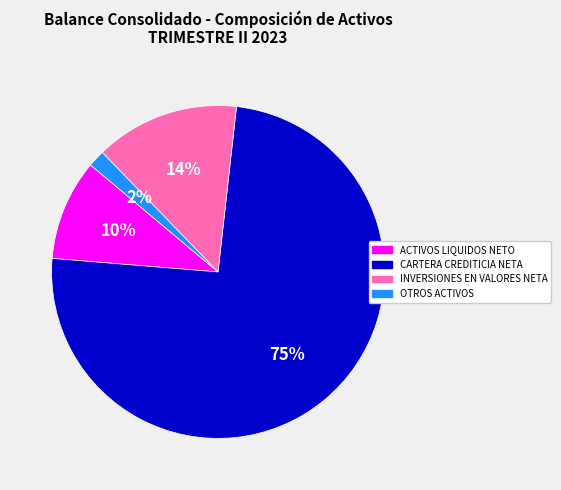

To the nearest percent, what is the average slice percentage?

25%